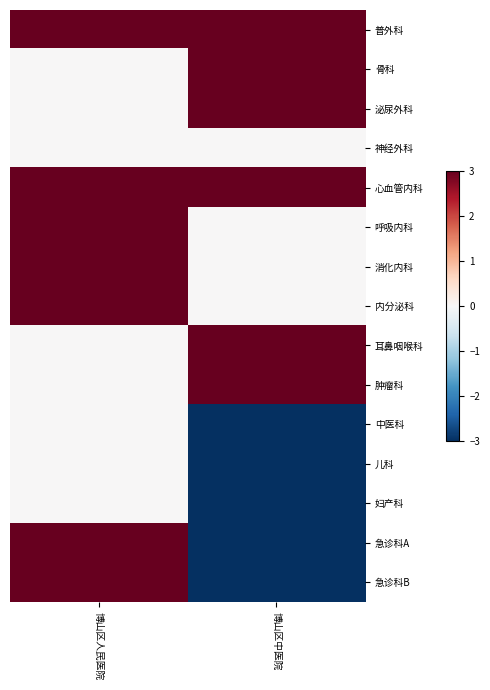

Reading left to right, transcribe all the data shown in this chart.

普外科: 博山区人民医院=3	博山区中医院=3
骨科: 博山区人民医院=0	博山区中医院=3
泌尿外科: 博山区人民医院=0	博山区中医院=3
神经外科: 博山区人民医院=0	博山区中医院=0
心血管内科: 博山区人民医院=3	博山区中医院=3
呼吸内科: 博山区人民医院=3	博山区中医院=0
消化内科: 博山区人民医院=3	博山区中医院=0
内分泌科: 博山区人民医院=3	博山区中医院=0
耳鼻咽喉科: 博山区人民医院=0	博山区中医院=3
肿瘤科: 博山区人民医院=0	博山区中医院=3
中医科: 博山区人民医院=0	博山区中医院=-3
儿科: 博山区人民医院=0	博山区中医院=-3
妇产科: 博山区人民医院=0	博山区中医院=-3
急诊科A: 博山区人民医院=3	博山区中医院=-3
急诊科B: 博山区人民医院=3	博山区中医院=-3